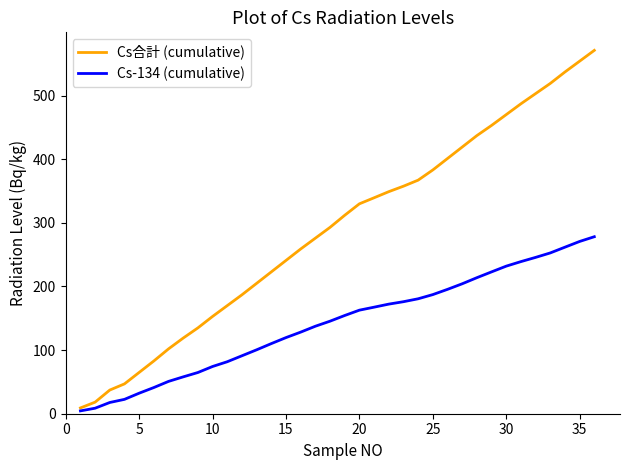

Rank the series by their average value, from lowest to highest.

Cs-134 (cumulative), Cs合計 (cumulative)